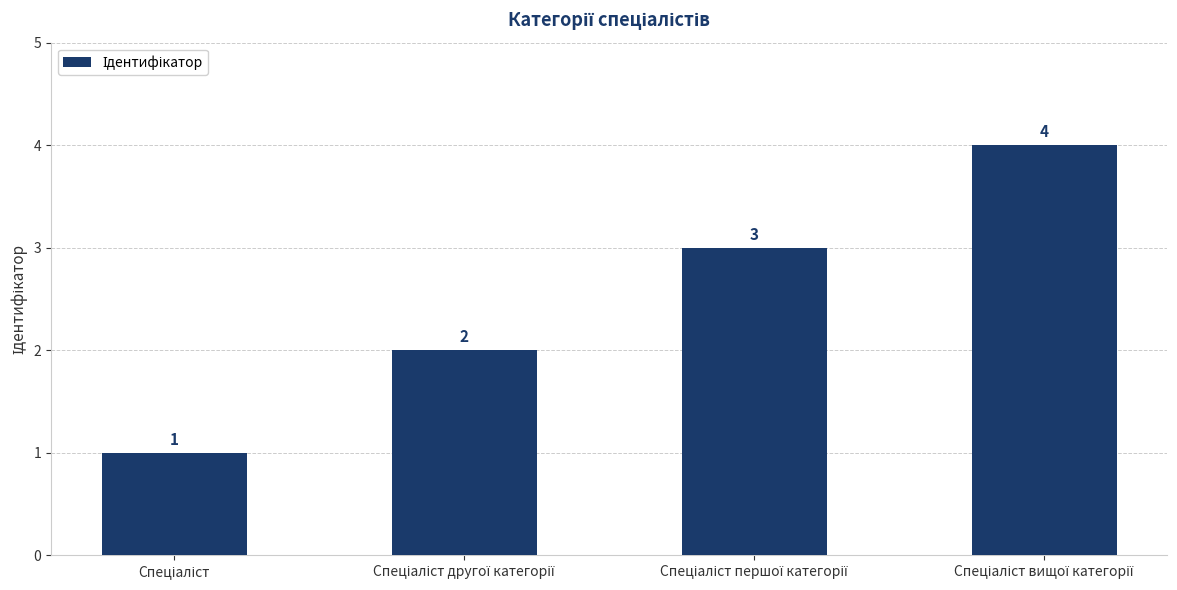

What is the difference between the maximum and minimum values?

3